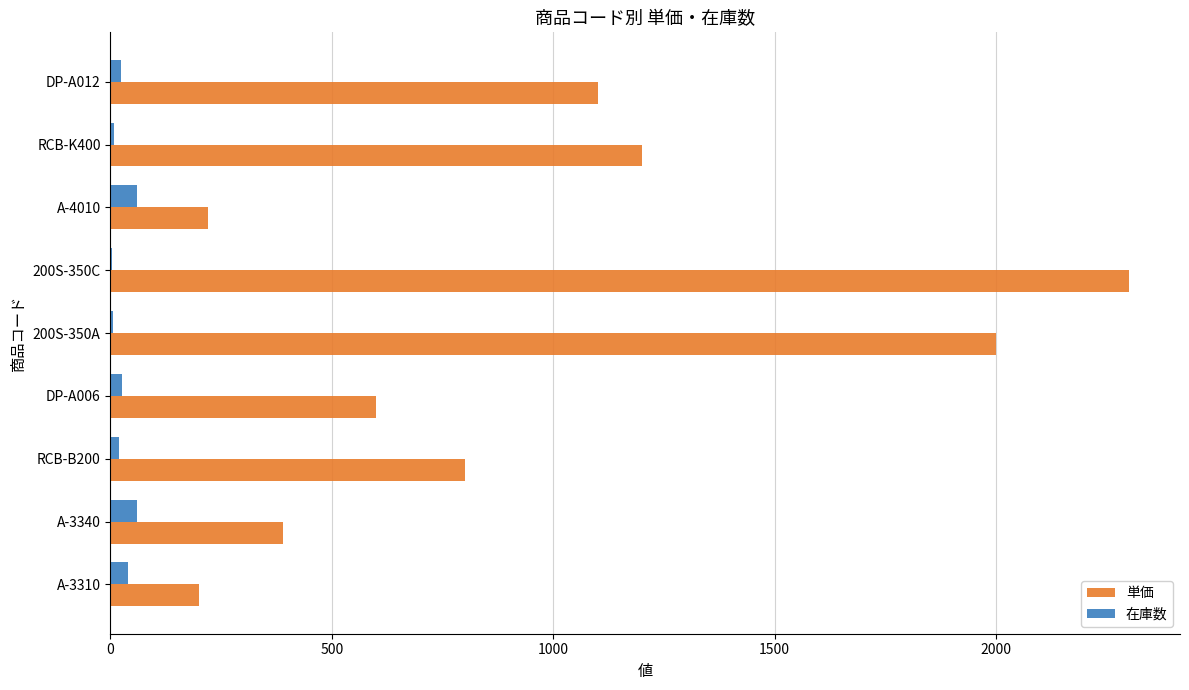

Which series has the largest range (max minus min)?

単価